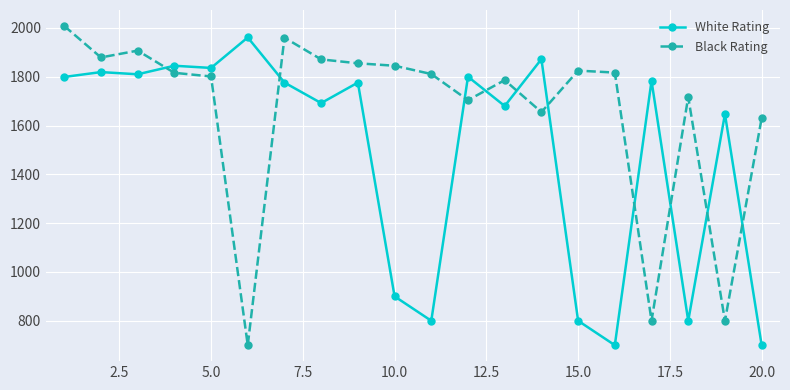

What is the value of the White Rating point at the 20th from the left?

700